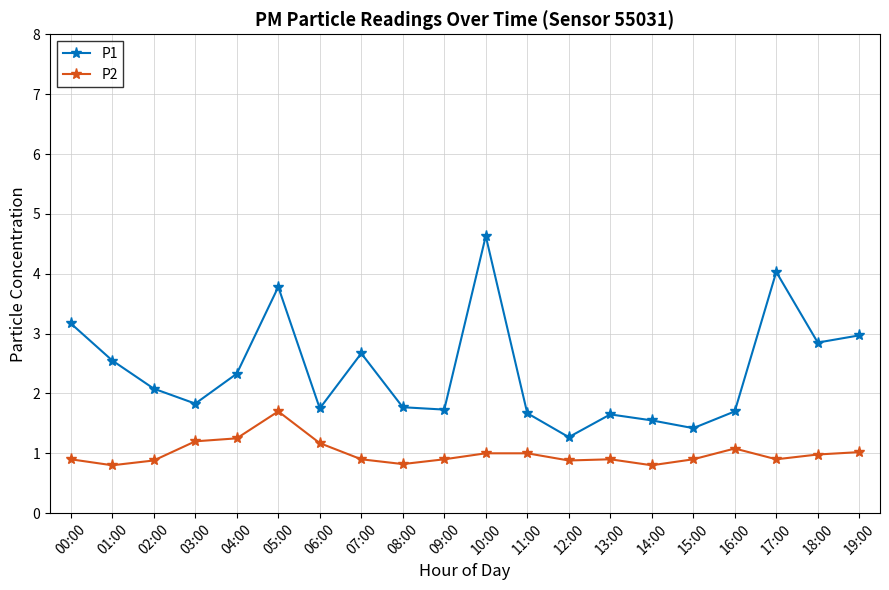

What is the smallest value displayed?

0.8